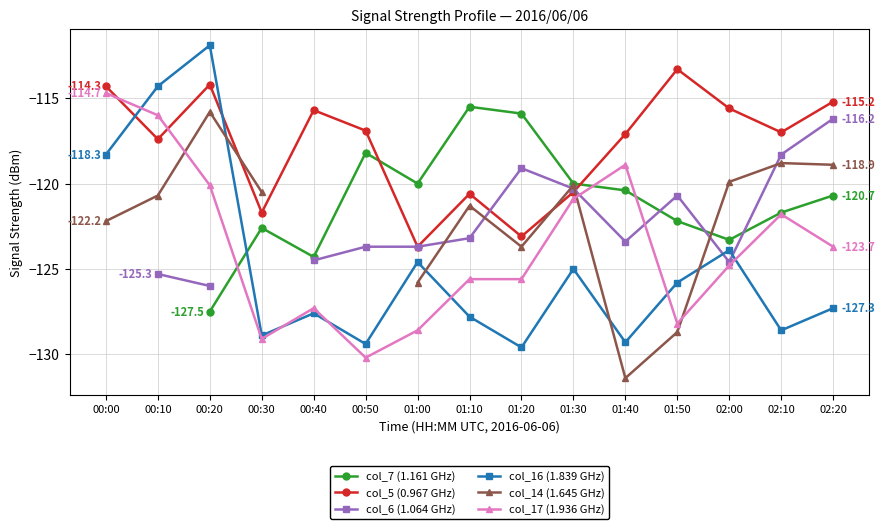

Does the chart have visible grid lines?

Yes